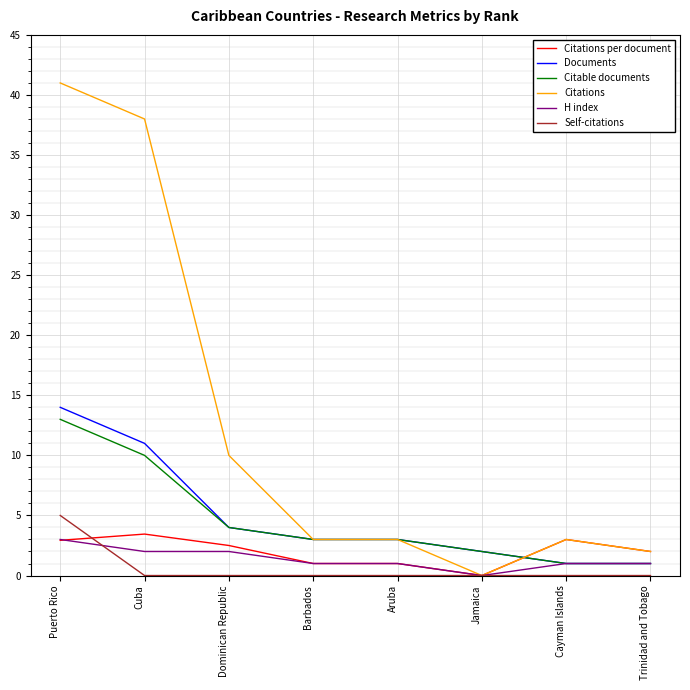

What is the highest value of the Documents series?

14.0